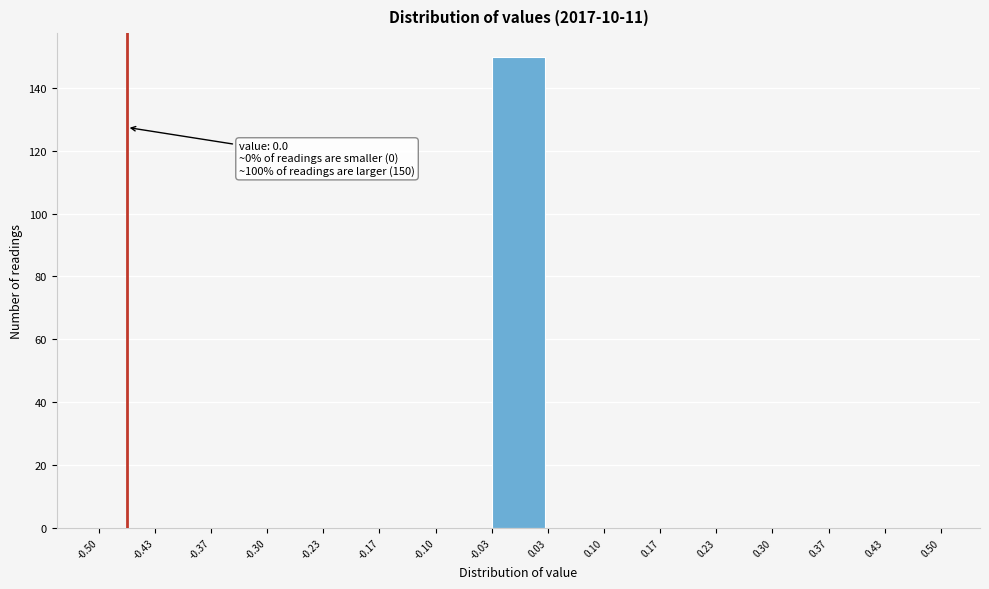

Which range on the x-axis has the tallest bar?

-0.03 to 0.03